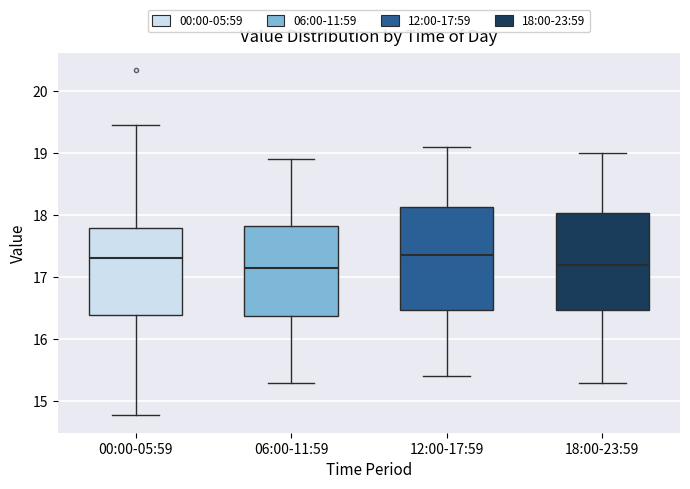

Reading left to right, read every box against the y-axis: the position of its median line, the range the box covers, and the ends of its whiskers. The values are not printed on the chart, so give them approximately, as read against the axis.

00:00-05:59: median 17.3, box 16.4 to 17.8, whiskers 14.8 to 19.5
06:00-11:59: median 17.2, box 16.4 to 17.8, whiskers 15.3 to 18.9
12:00-17:59: median 17.4, box 16.5 to 18.1, whiskers 15.4 to 19.1
18:00-23:59: median 17.2, box 16.5 to 18.0, whiskers 15.3 to 19.0